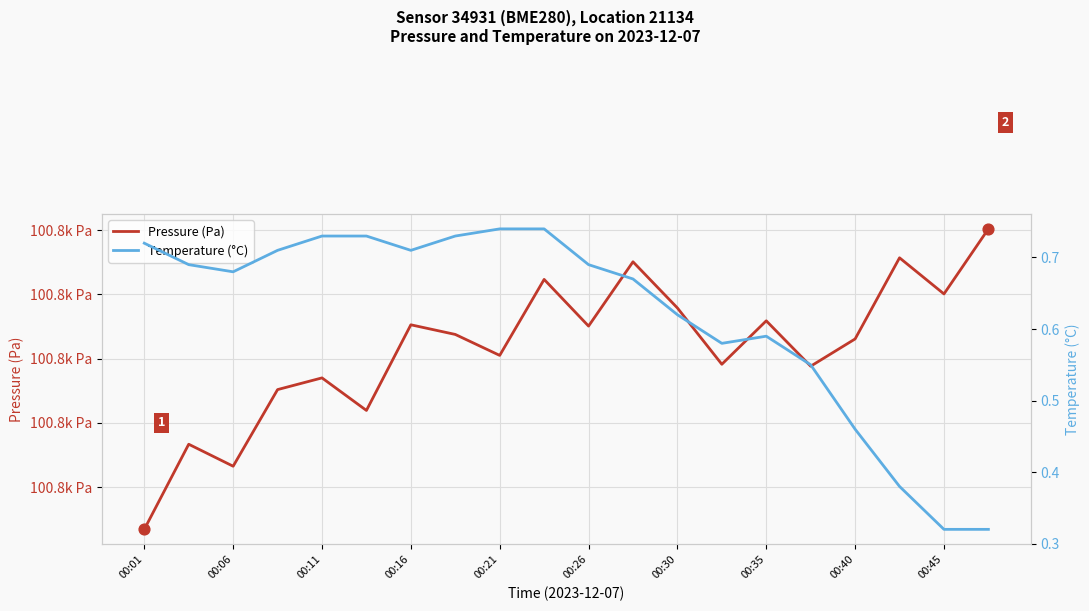

Is the value of temperature at 16 greater than the value of pressure at 00:16?

No